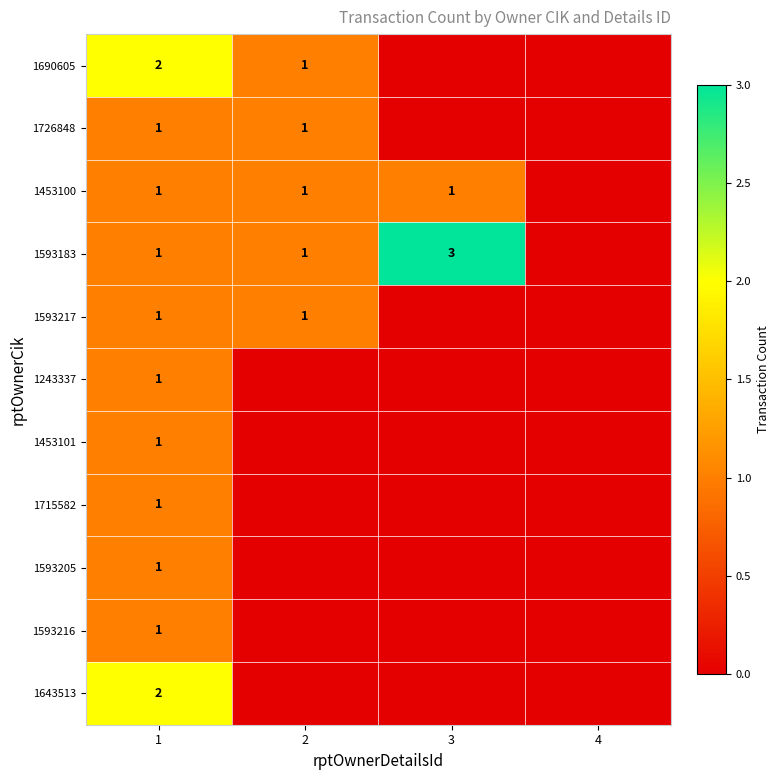

Is it true that 1593183 equals 1 at 1?

True